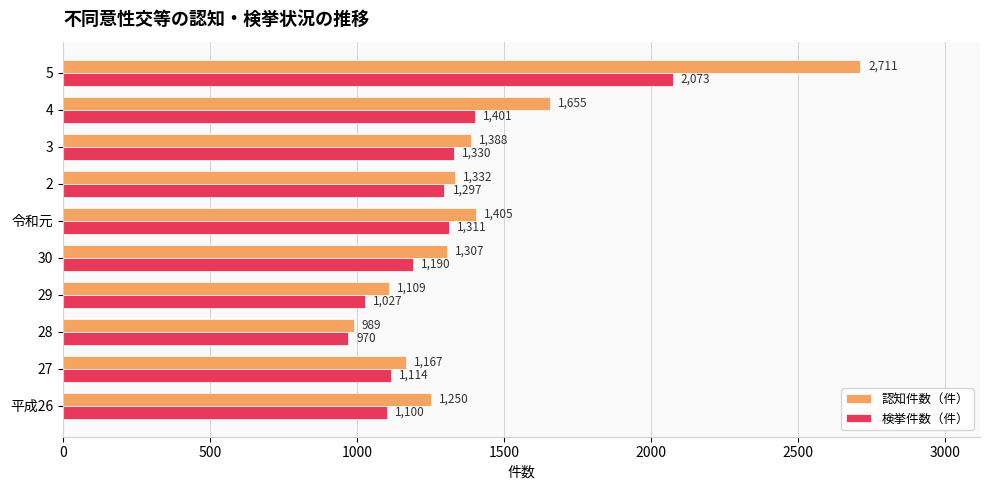

At which label does 認知件数（件） reach its minimum?

28